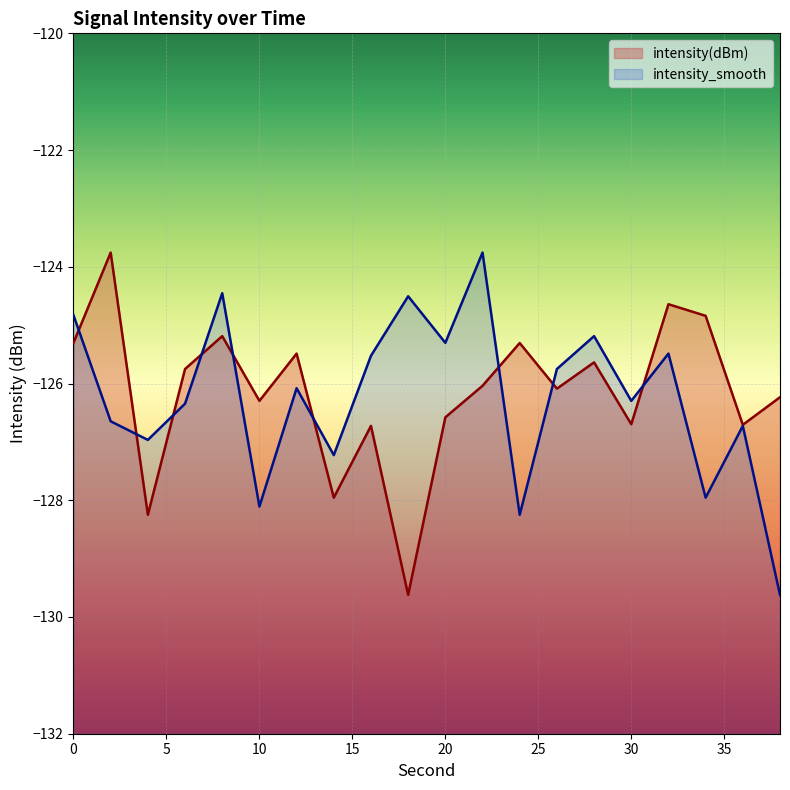

Rank the series at 26 from highest to lowest value.

intensity_smooth, intensity(dBm)